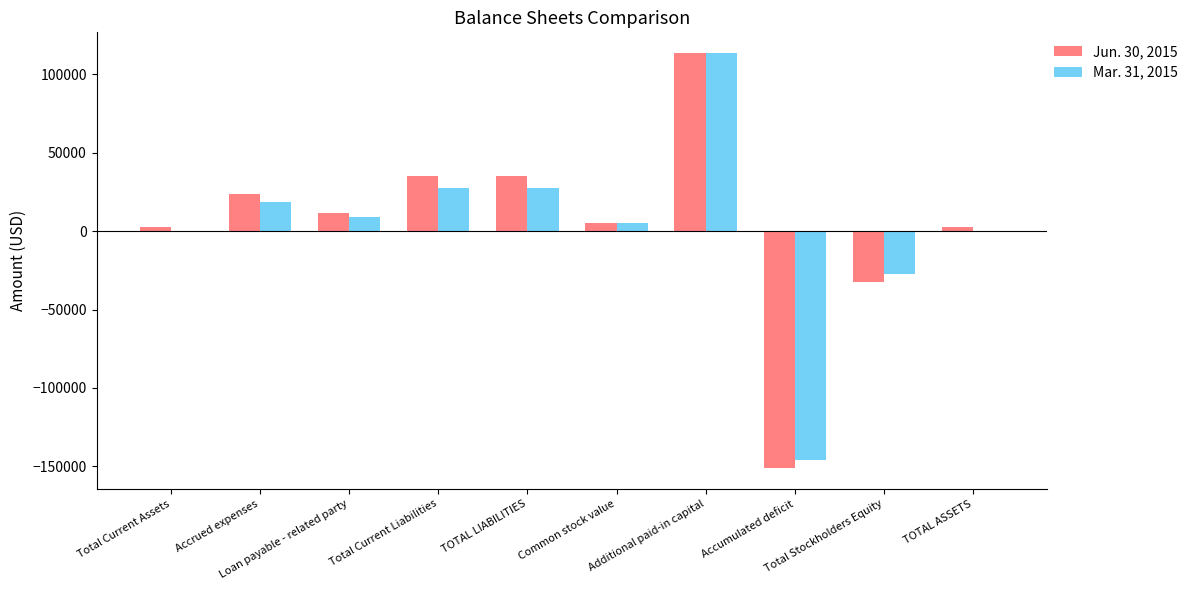

True or false: Mar. 31, 2015 has a value of 29777 at Accrued expenses.

False